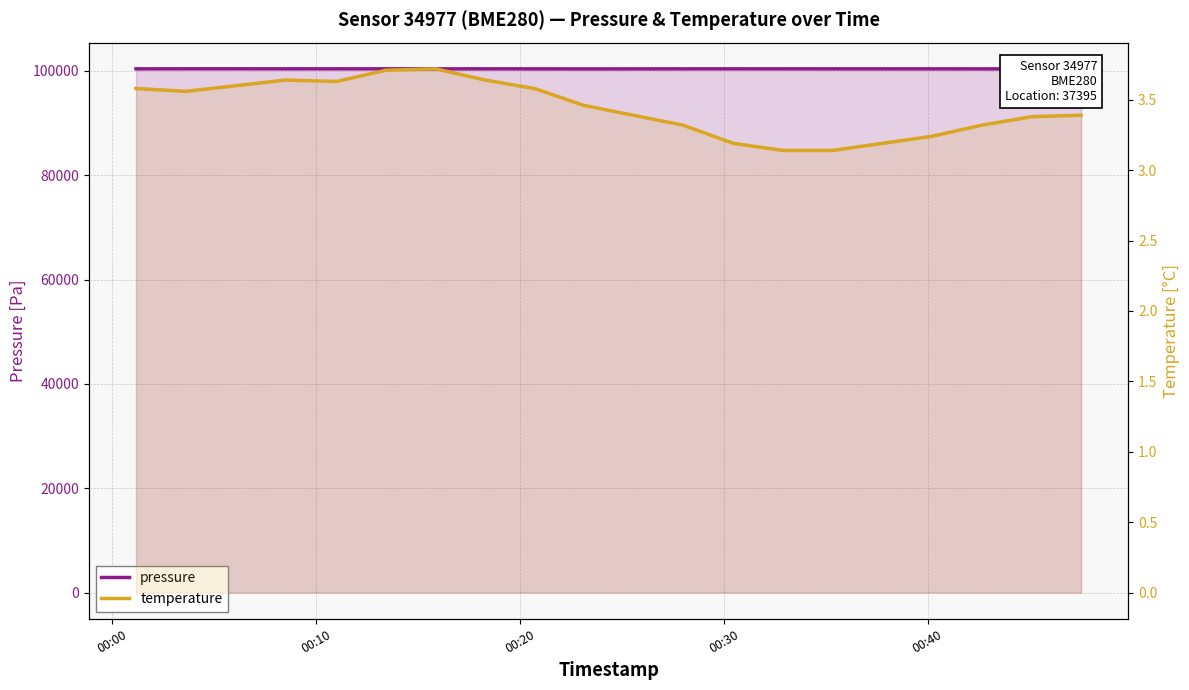

How many series are shown in this chart?

2